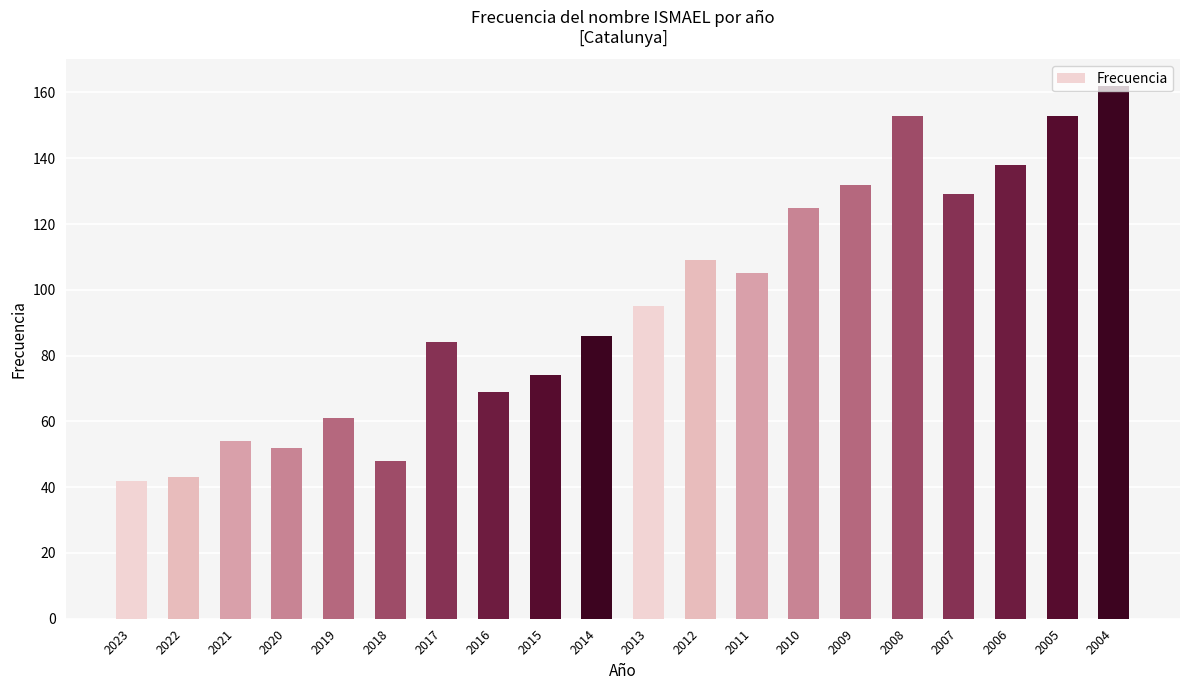

Does the chart contain stacked bars?

No